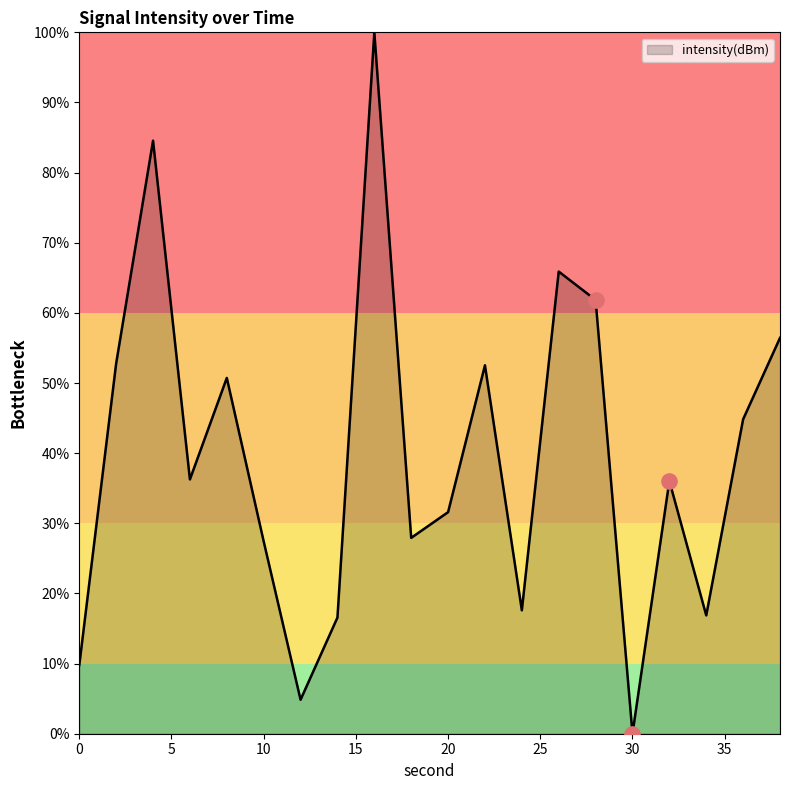

What is the difference between the maximum and minimum values?

100.0